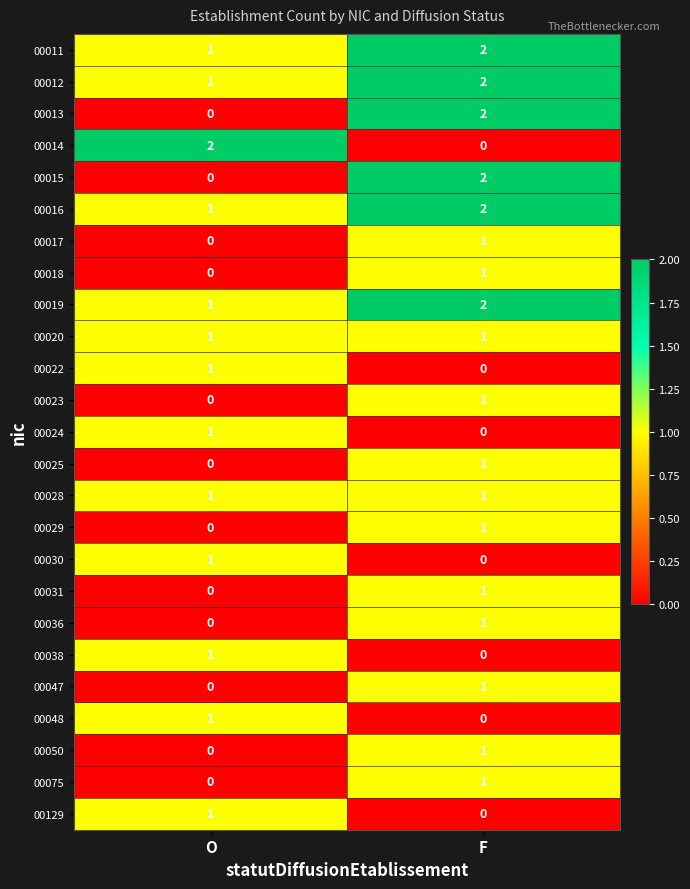

Is it true that 00016 equals 2 at O?

False